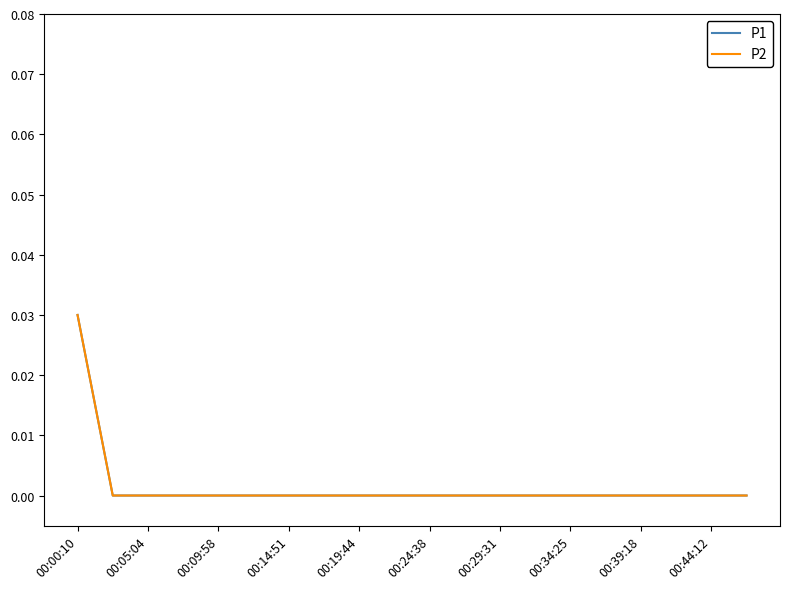

Does the chart display data point markers on the line(s)?

No